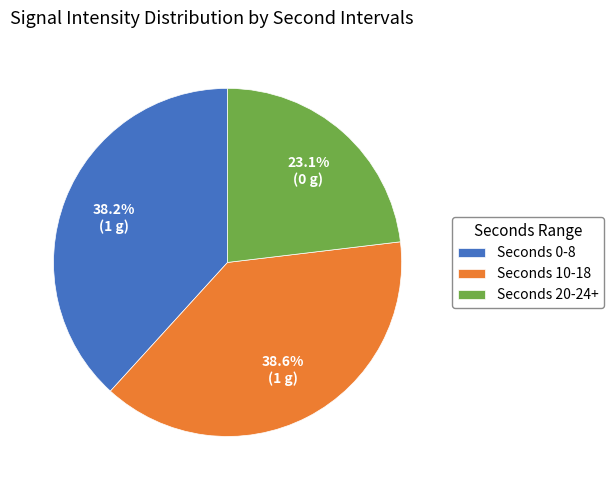

What is the smallest slice in the pie chart?

Seconds 20-24+